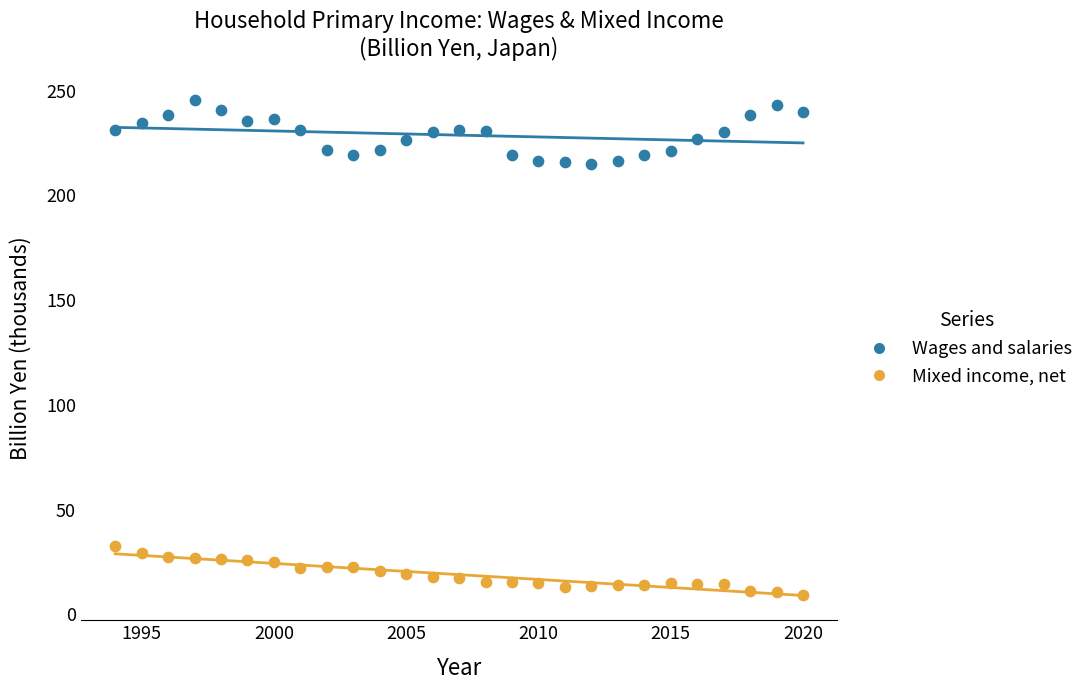

What is the X range (max minus min) for the scatter plot?

26.0